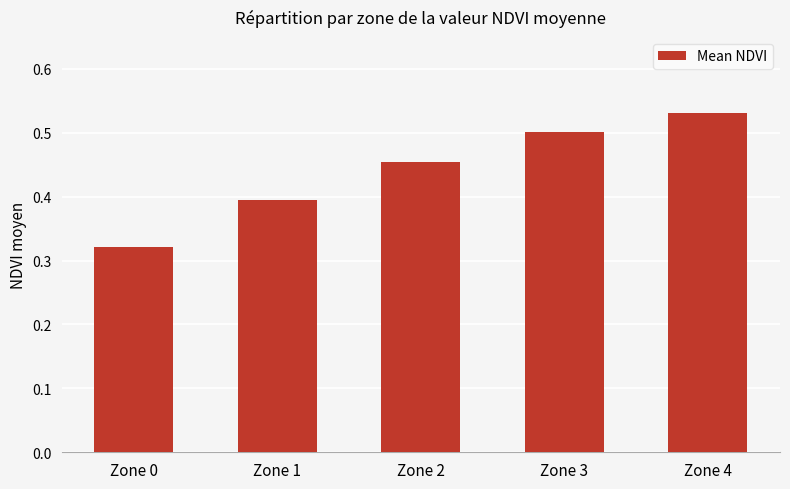

Rank the categories by value from highest to lowest.

Zone 4, Zone 3, Zone 2, Zone 1, Zone 0